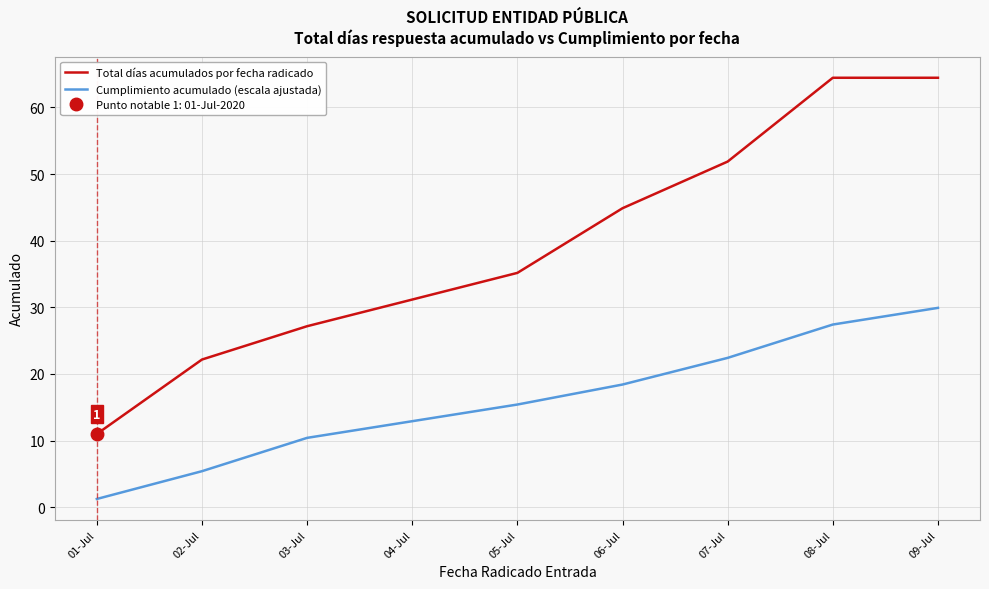

What value does the Cumplimiento acumulado (escala ajustada) series have at 02-Jul?

5.4